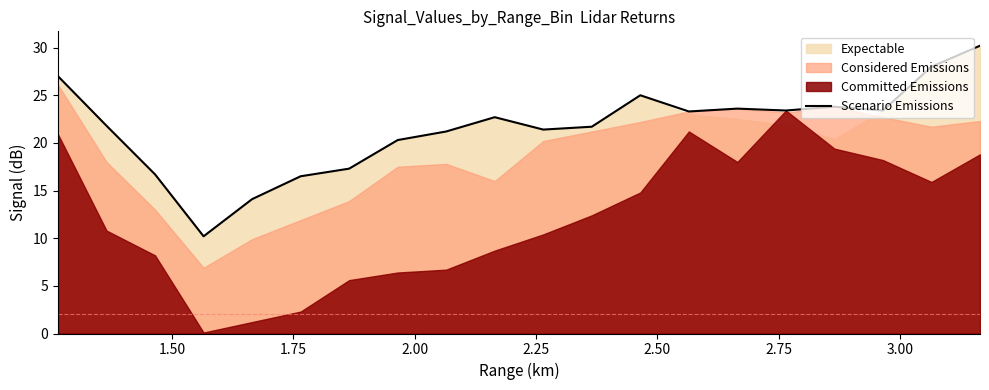

What is the maximum value for Scenario Emissions?

30.2